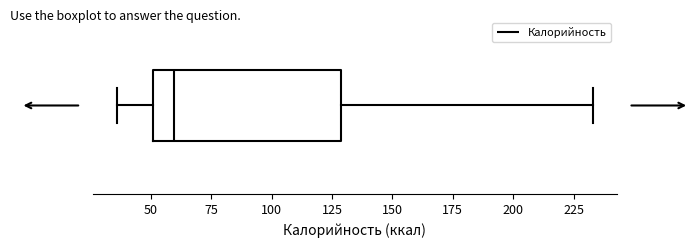

Where does the median line of the box sit on the x-axis? The values are not printed on the chart, so give them approximately, as read against the axis.

60